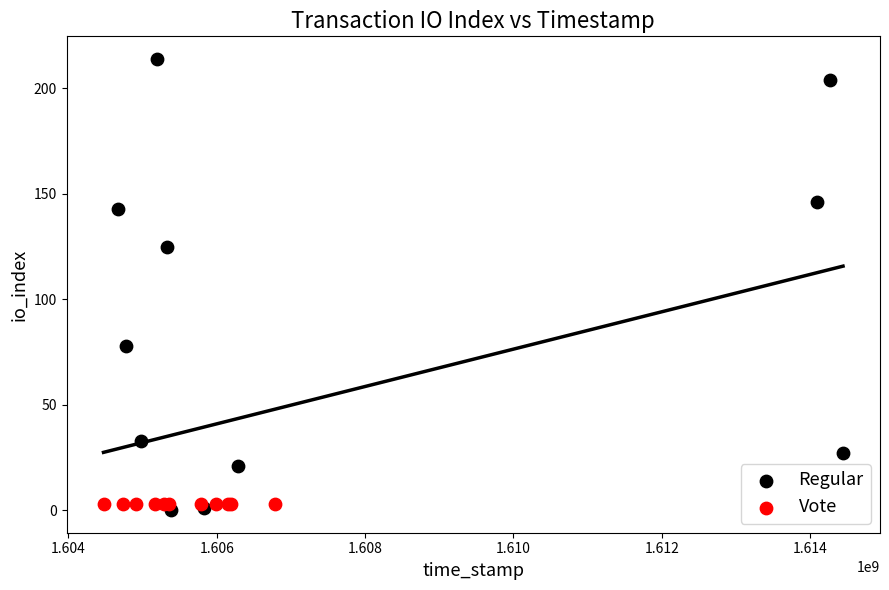

Which series reaches the maximum Y coordinate?

Regular